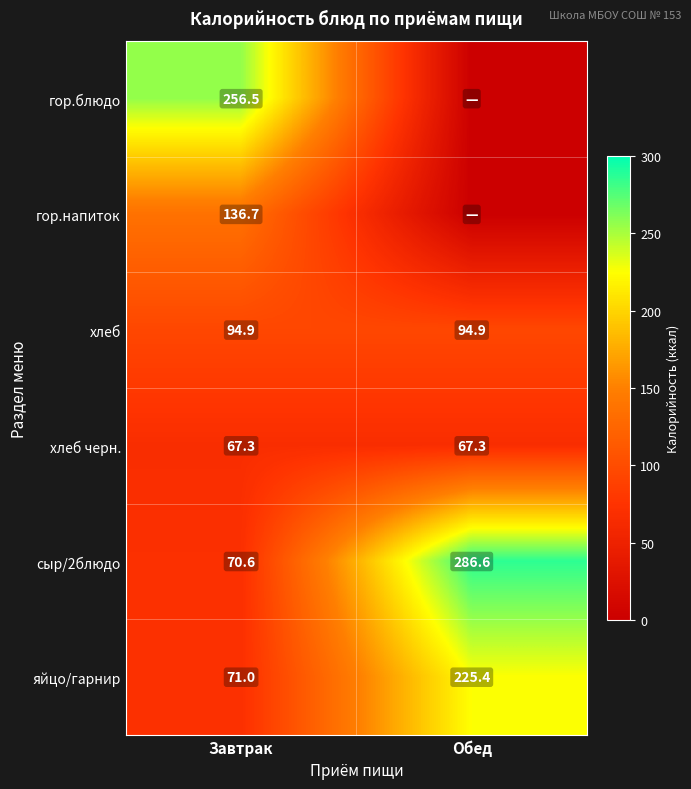

What is the average value of the яйцо/гарнир series?

148.2